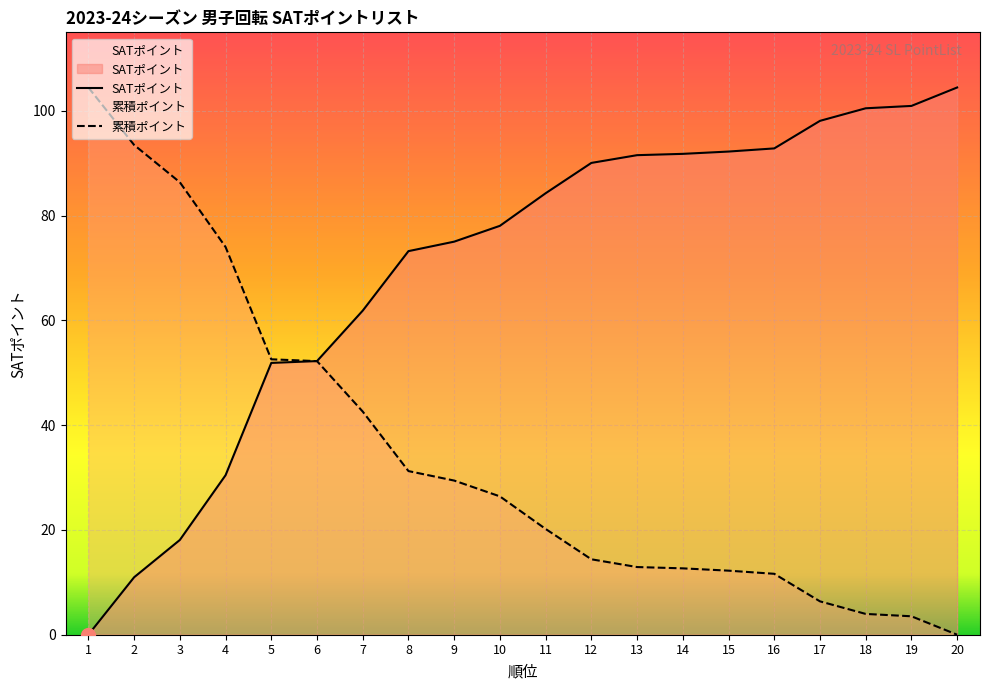

How many positive values does the SATポイント series have?

19